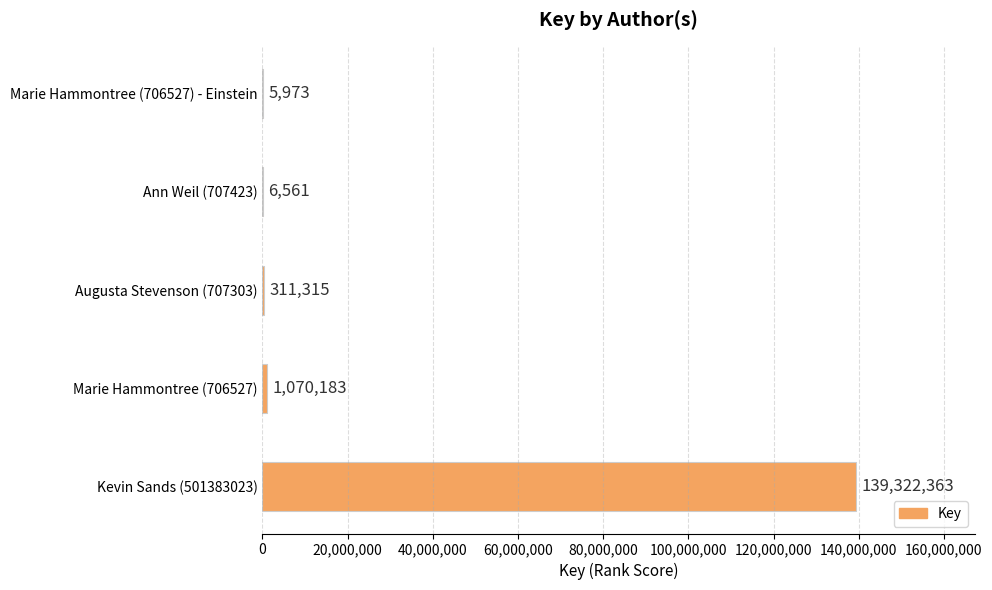

Which has a higher value, Augusta Stevenson (707303) or Ann Weil (707423)?

Augusta Stevenson (707303)